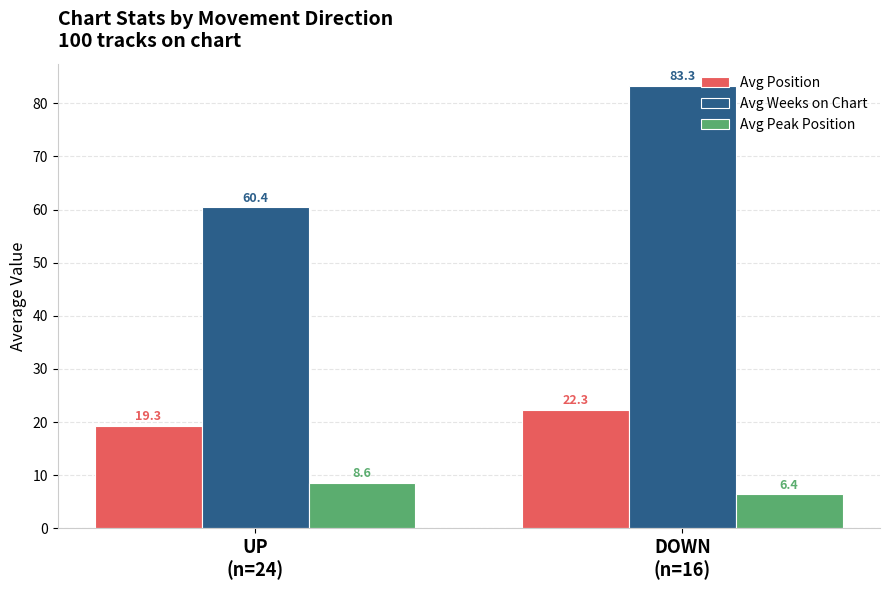

What is the label of the 2nd bar from the left?

DOWN
(n=16)